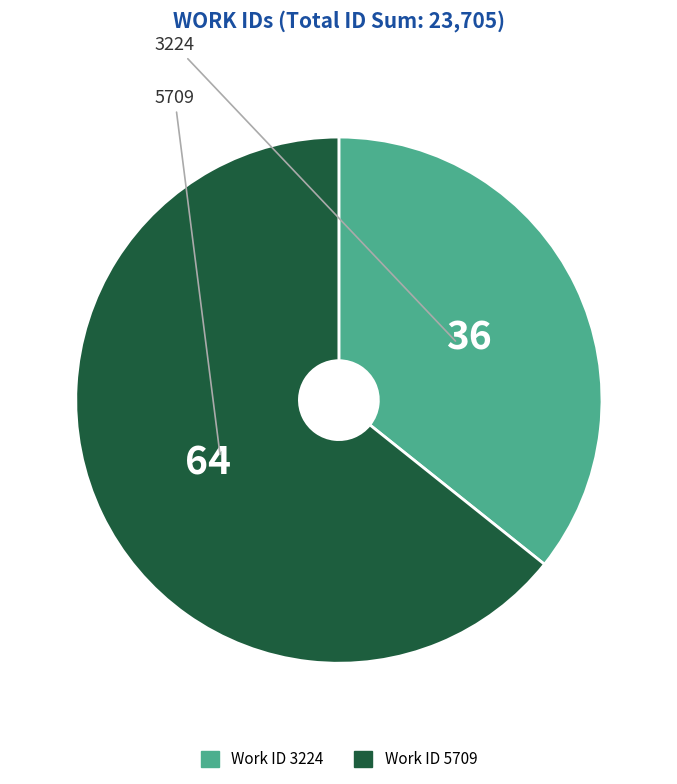

Is there any slice that represents more than half of the pie?

Yes